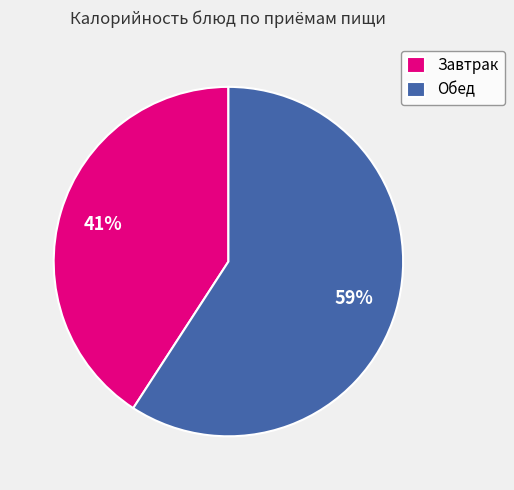

Which slice is the smallest?

Завтрак